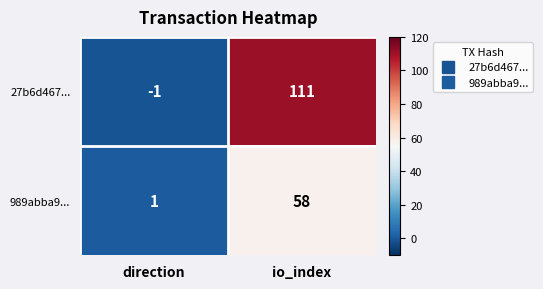

What is the maximum value for 989abba9...?

58